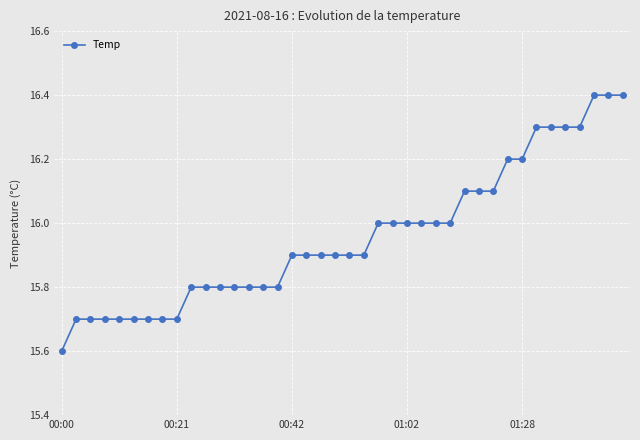

What is the greatest value displayed?

16.4